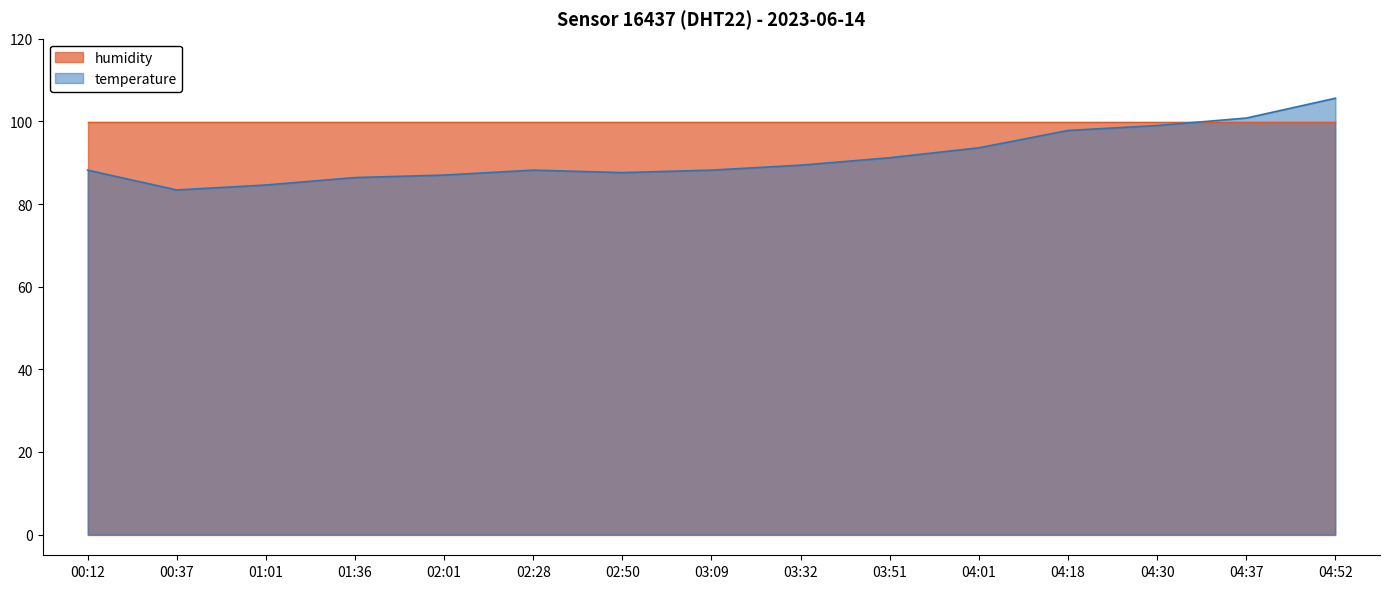

Reading right to left, transcribe all the data shown in this chart.

105.6	100.8	99.0	97.8	93.6	91.2	89.4	88.2	87.6	88.2	87.0	86.4	84.6	83.4	88.2